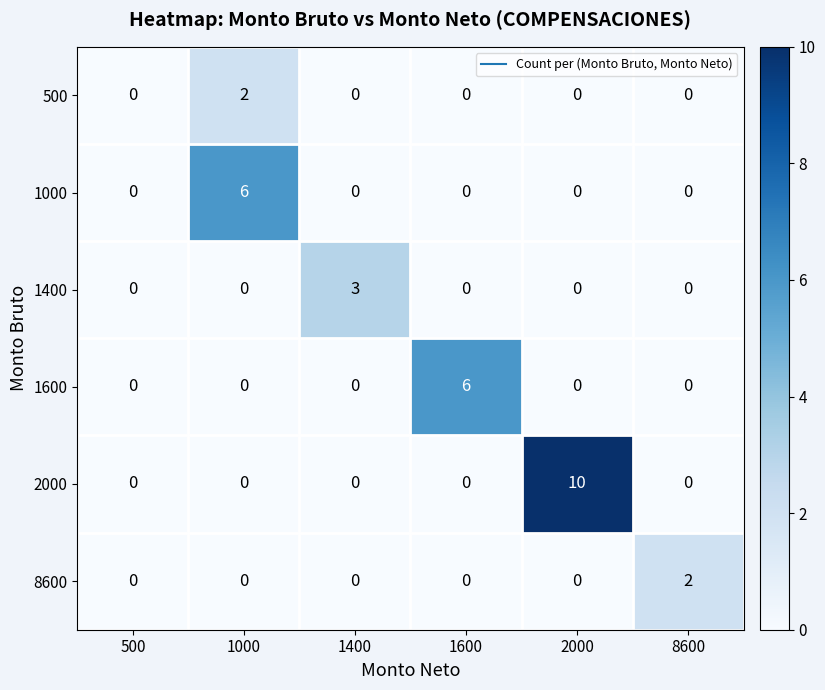

Which series changed the most between 1000 and 8600?

1000